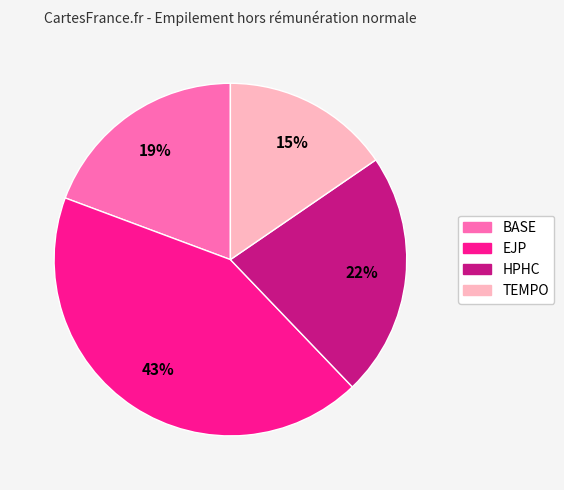

To the nearest percent, what is the difference between the HPHC and BASE slice percentages?

3%